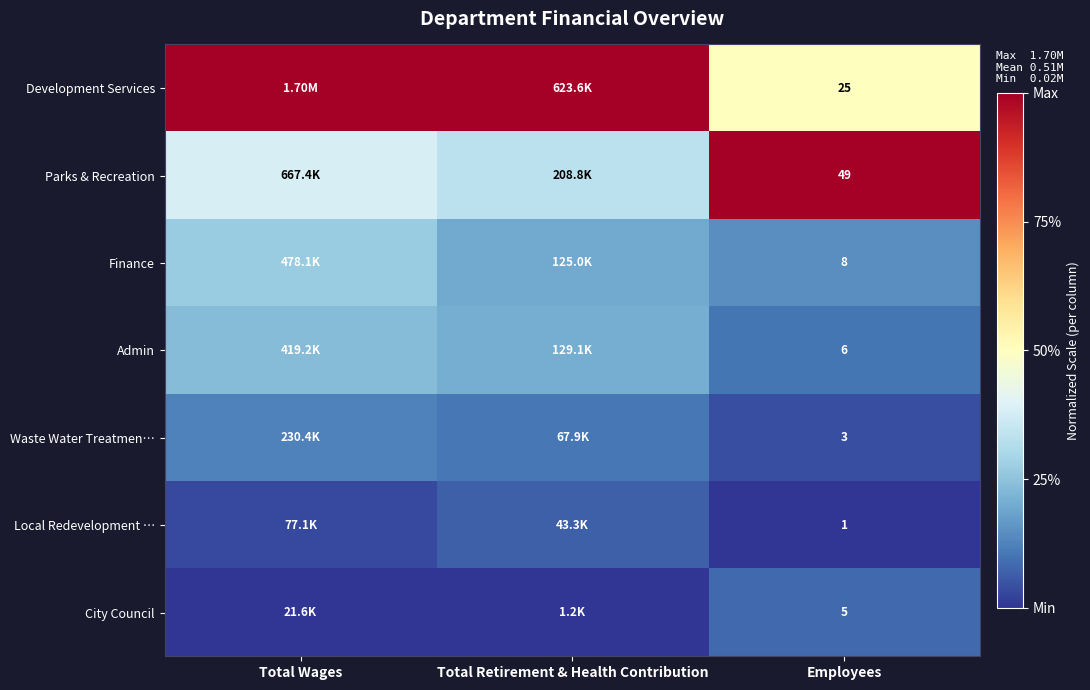

At which category is the sum across all series the highest?

Total Wages